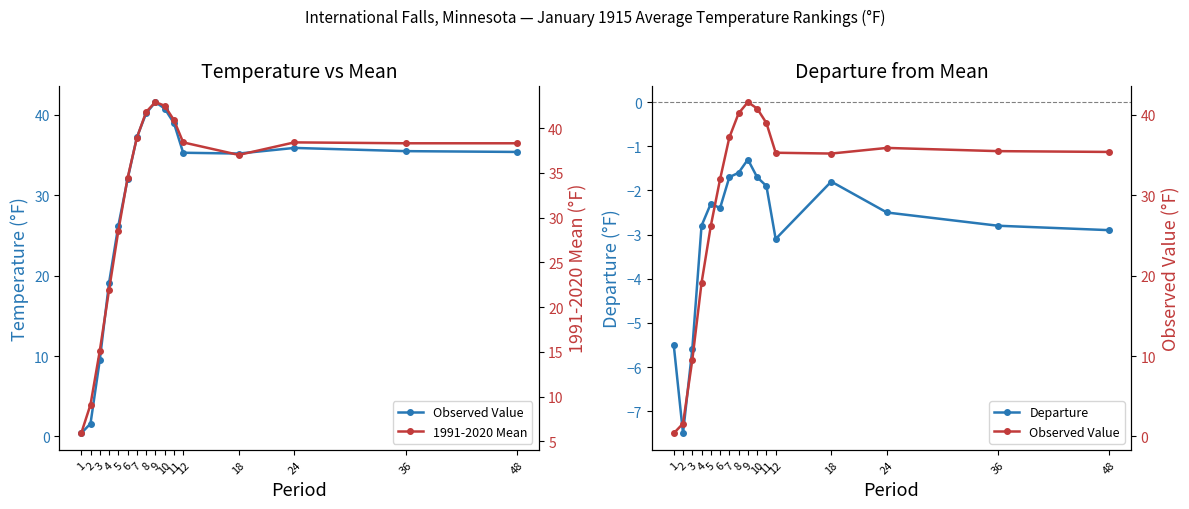

Which label corresponds to the largest value in the chart?

9